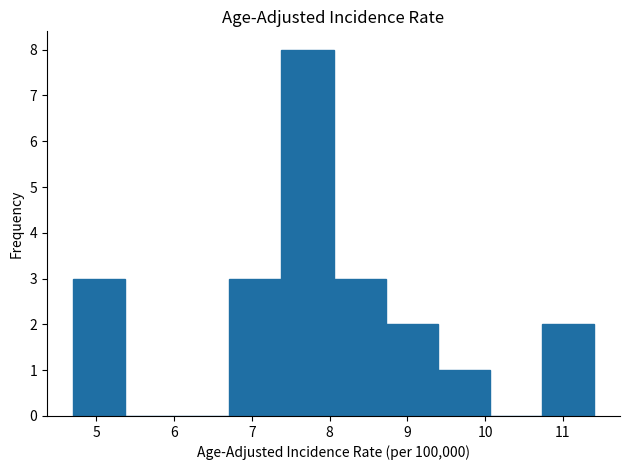

Reading left to right, transcribe this chart: for each bar, give the range it covers on the x-axis and its height. Neither the bar edges nor the heights are printed on the chart, so give them approximately, as read against the axes.

4.70 to 5.37: 3
5.37 to 6.04: 0
6.04 to 6.71: 0
6.71 to 7.38: 3
7.38 to 8.05: 8
8.05 to 8.72: 3
8.72 to 9.39: 2
9.39 to 10.06: 1
10.06 to 10.73: 0
10.73 to 11.40: 2